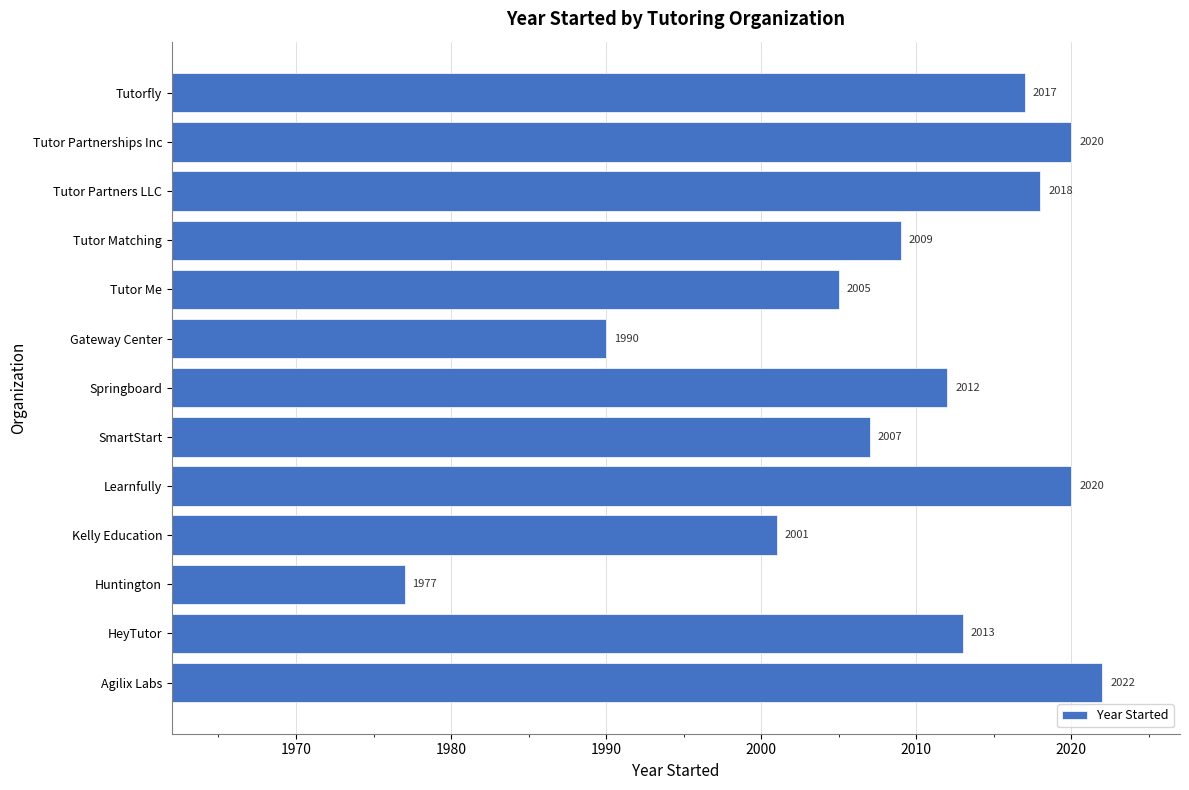

Read the value at Tutorfly, to the nearest 5.

2015